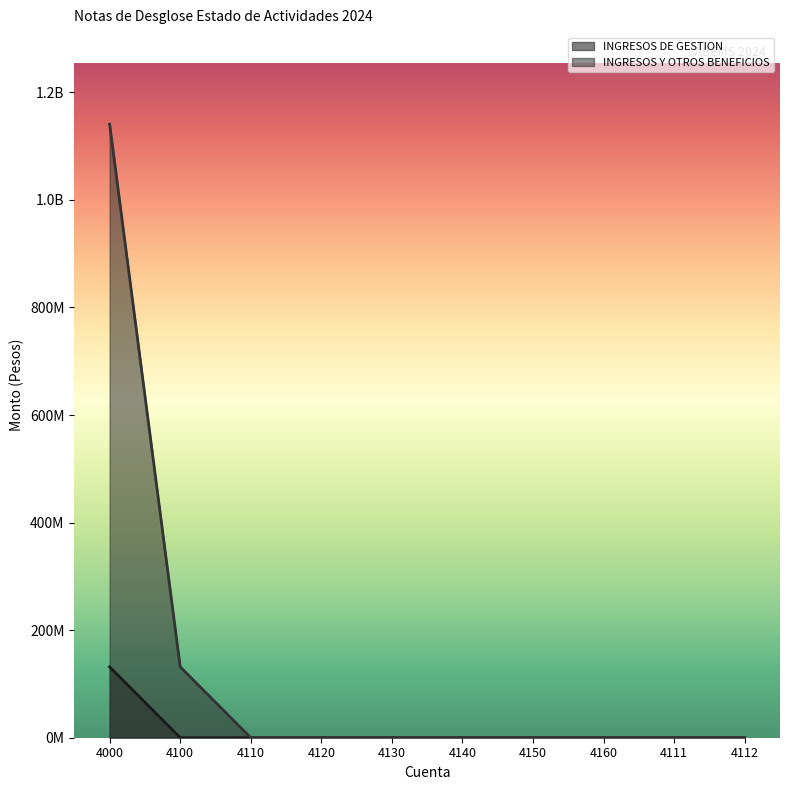

True or false: INGRESOS Y OTROS BENEFICIOS has more than 2 points higher than both neighbors.

False